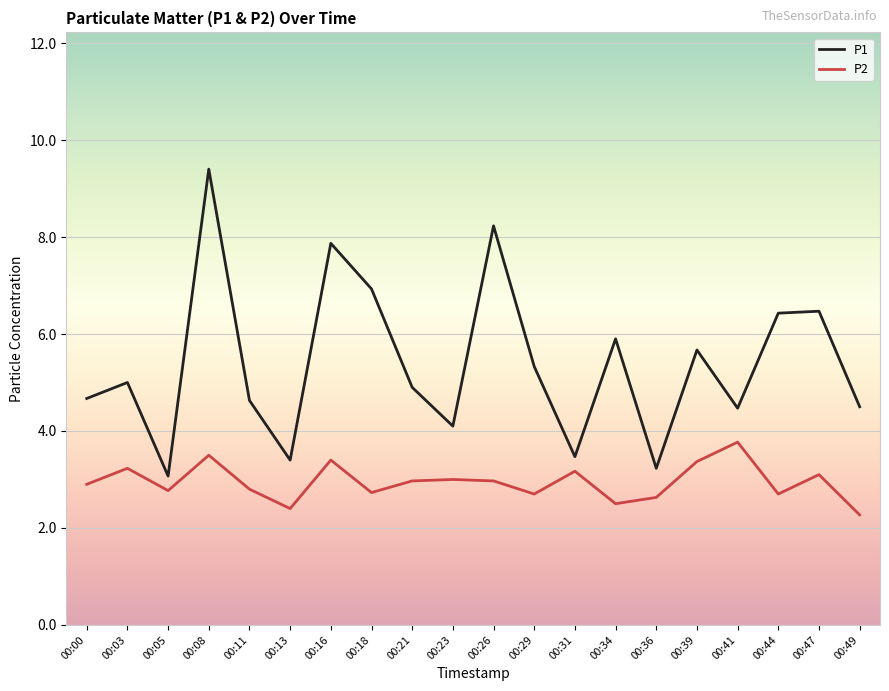

True or false: P1 and P2 cross at least once.

False